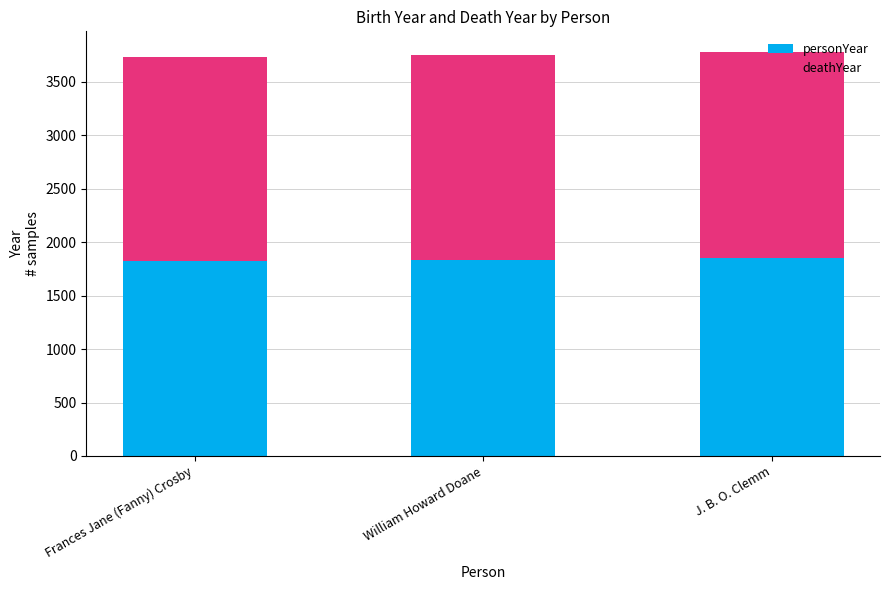

Count the number of data series in this chart.

2